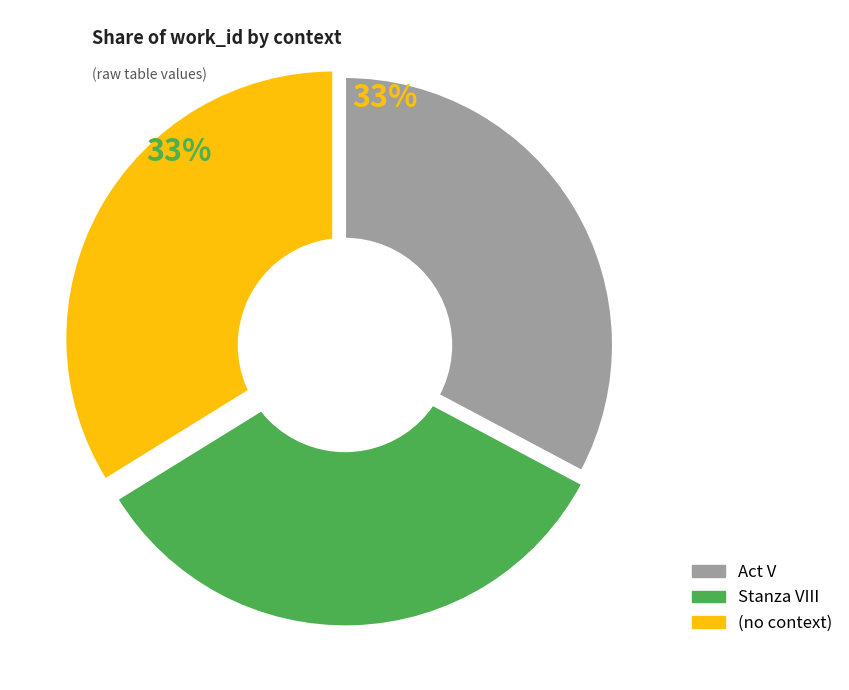

To the nearest percent, what percentage of the pie is Act V?

33%